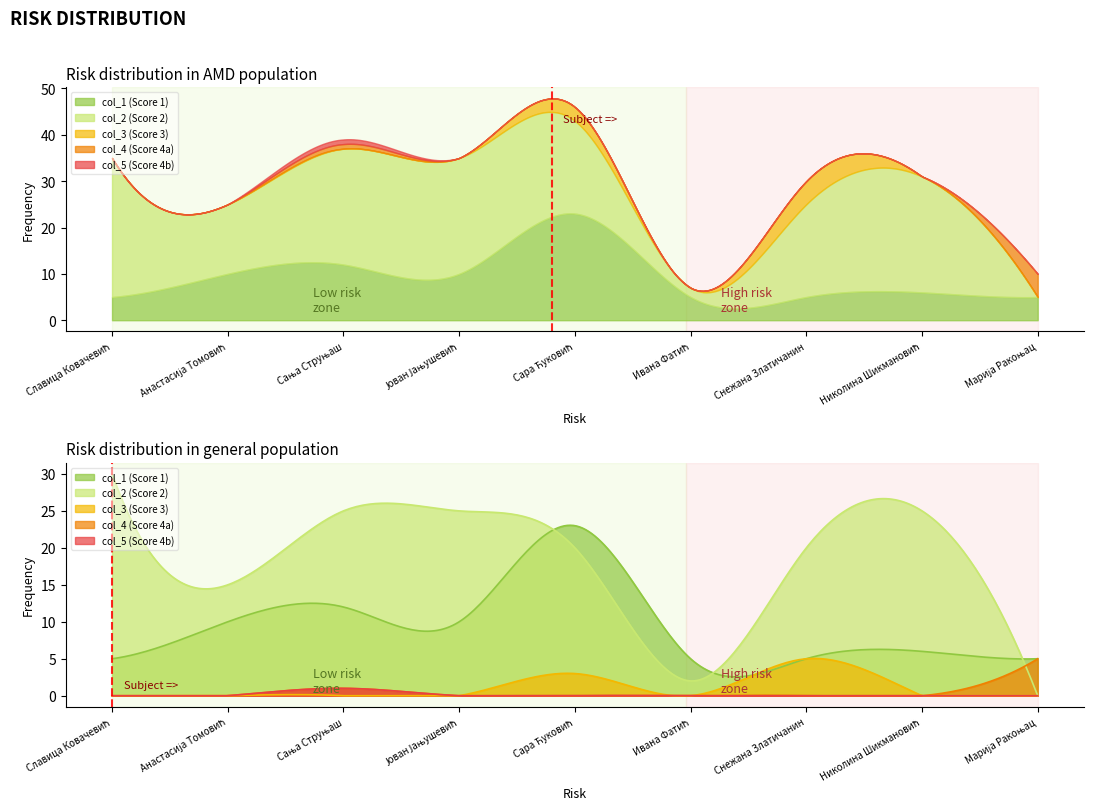

True or false: col_5 and col_4 cross at least once.

False